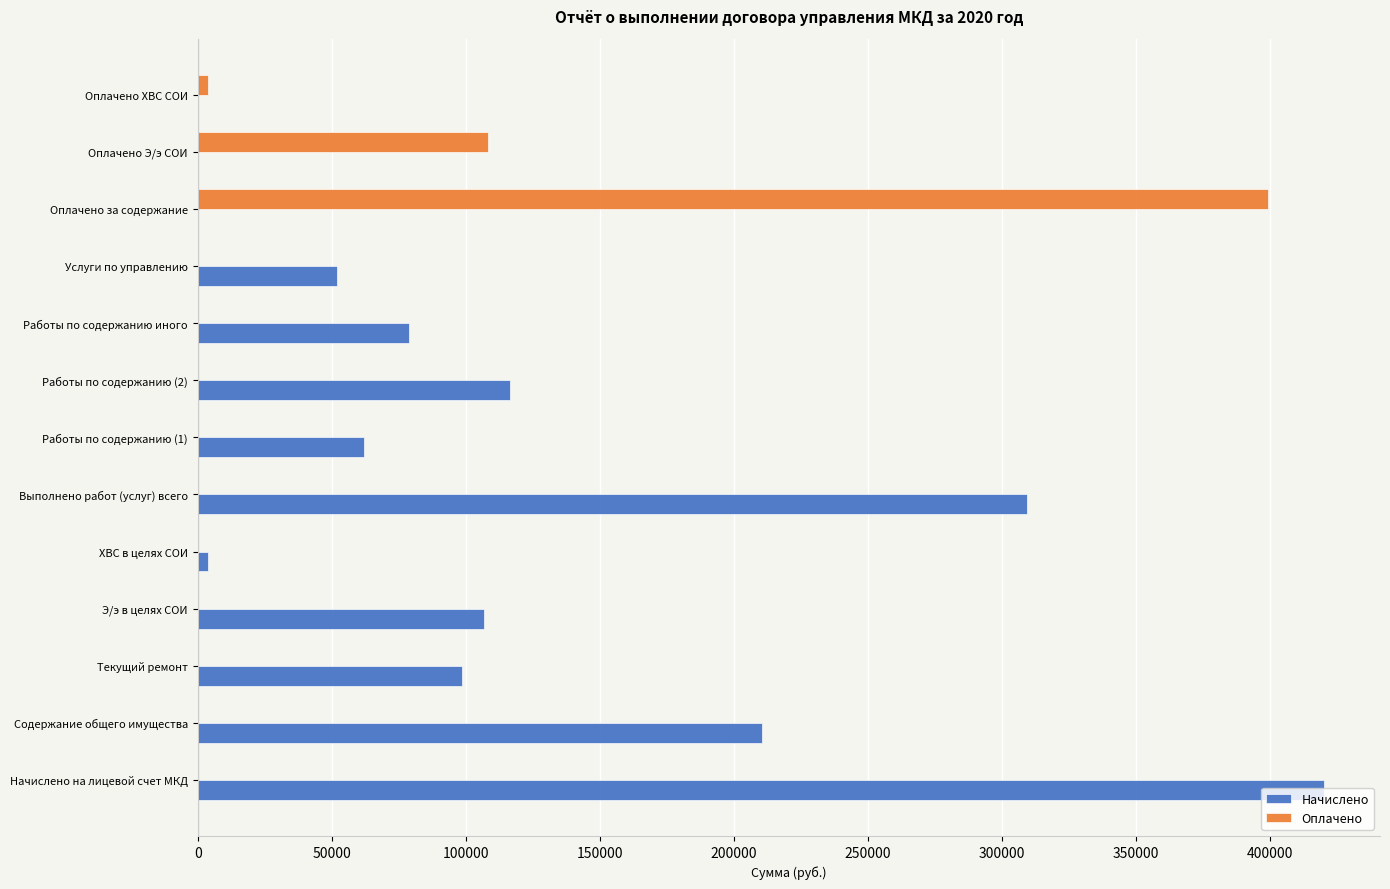

Between Работы по содержанию иного and Оплачено за содержание, which series saw the biggest shift?

Оплачено